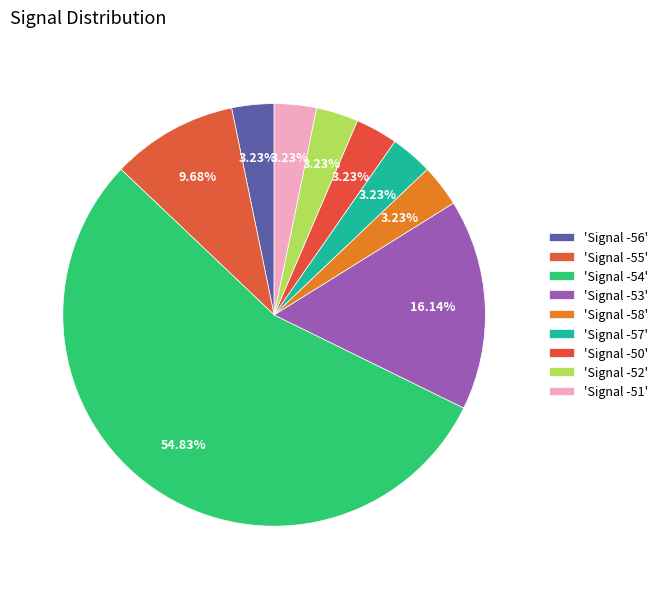

Which category has the smallest portion of the pie?

Signal -52